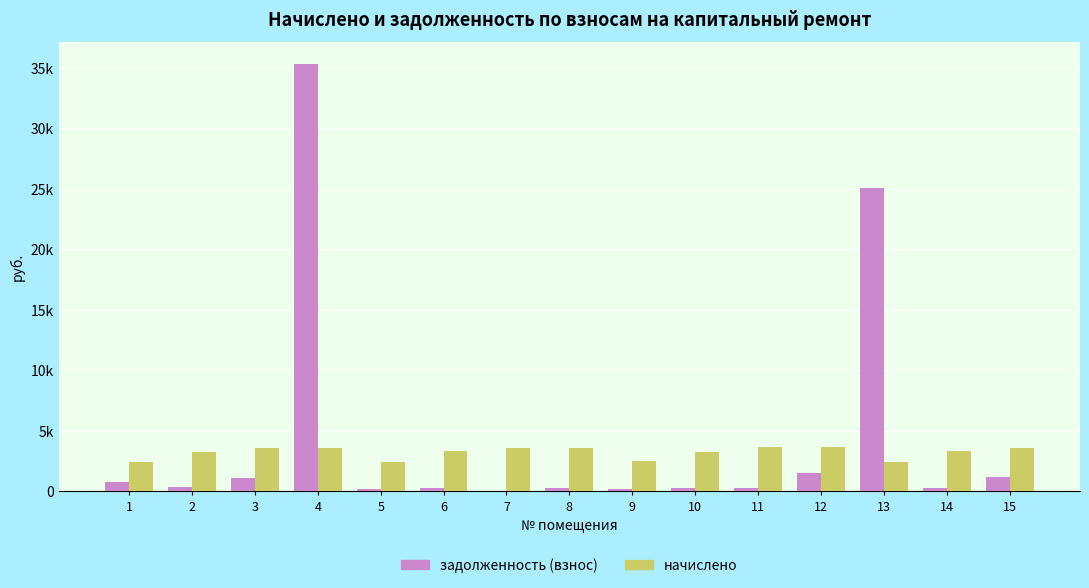

What is the maximum value shown in the chart?

35344.4